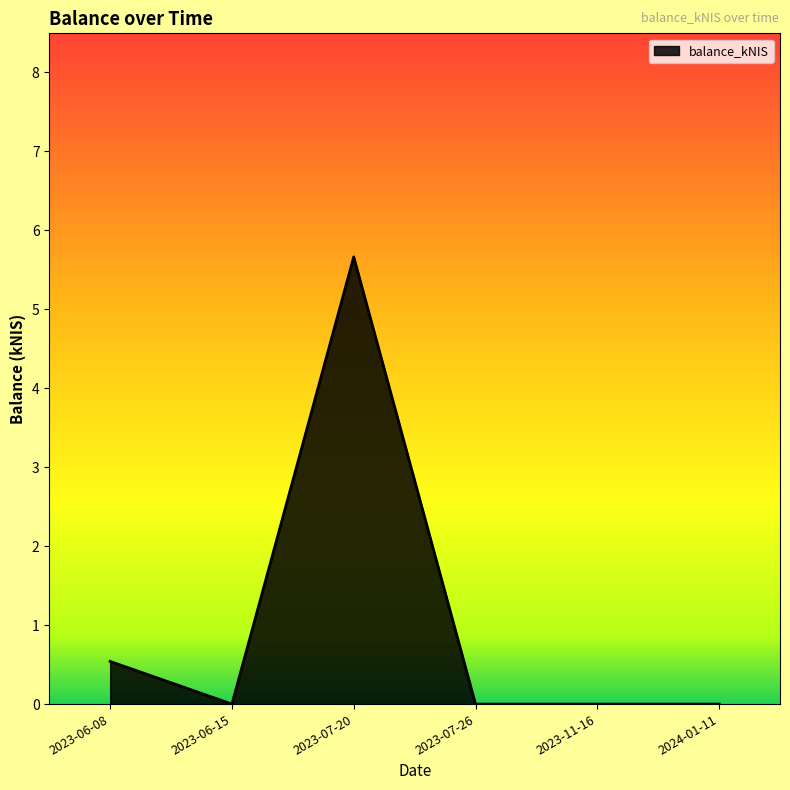

What position from the right is 2023-11-16?

2